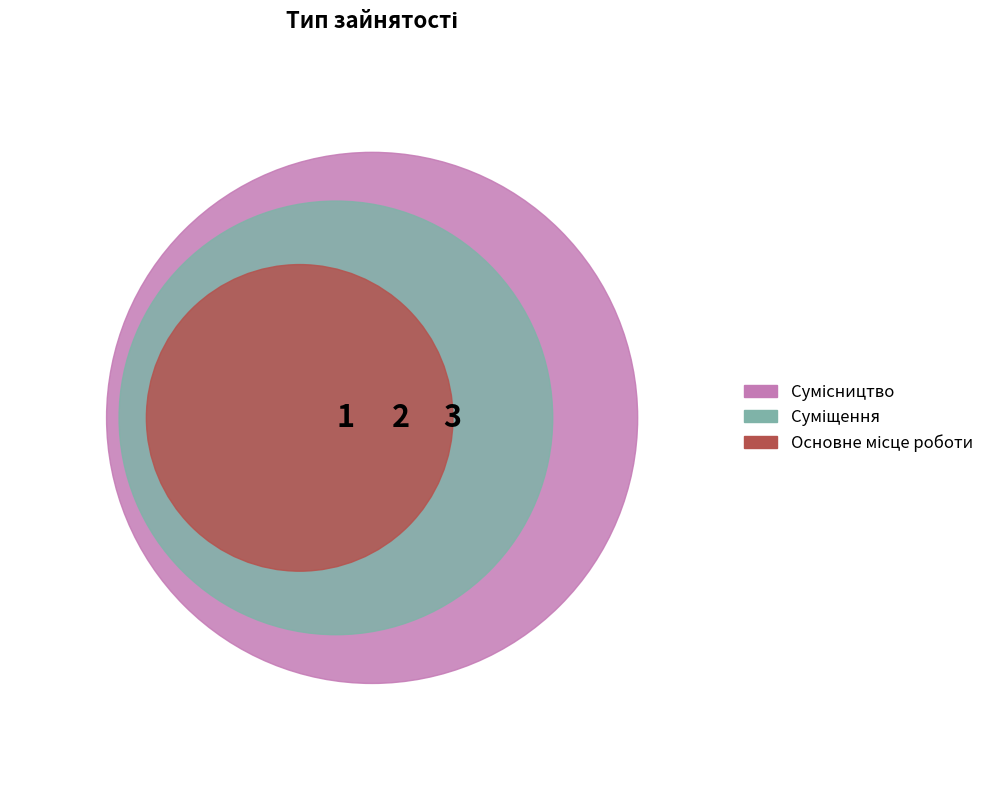

Count the number of slices in the pie.

3